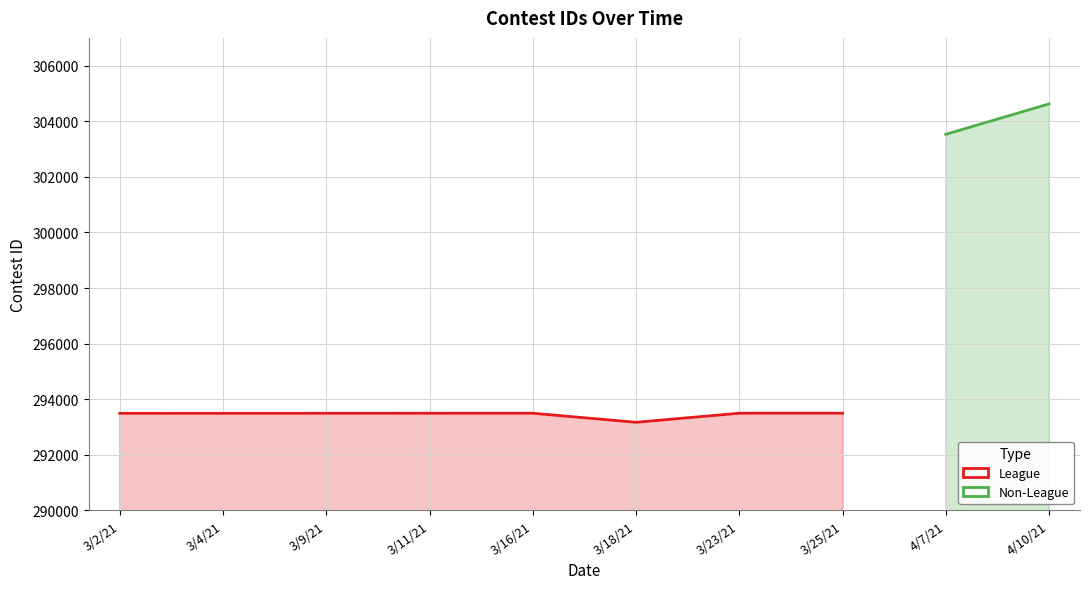

Which has a higher value, 3/4/21 or 3/18/21?

3/4/21